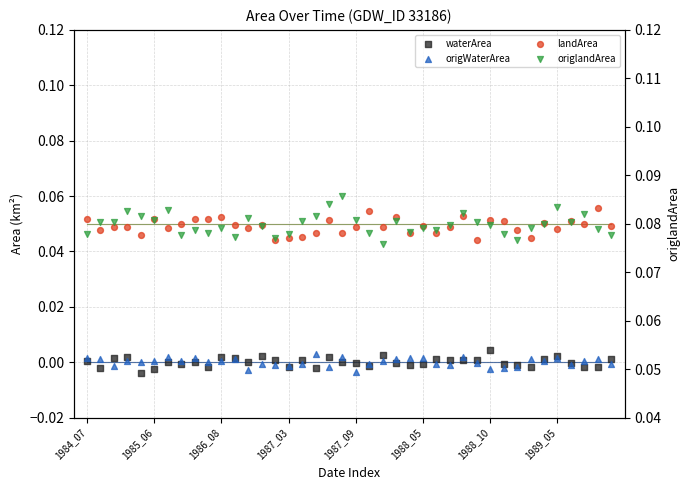

Which series contains the highest Y value?

origlandArea